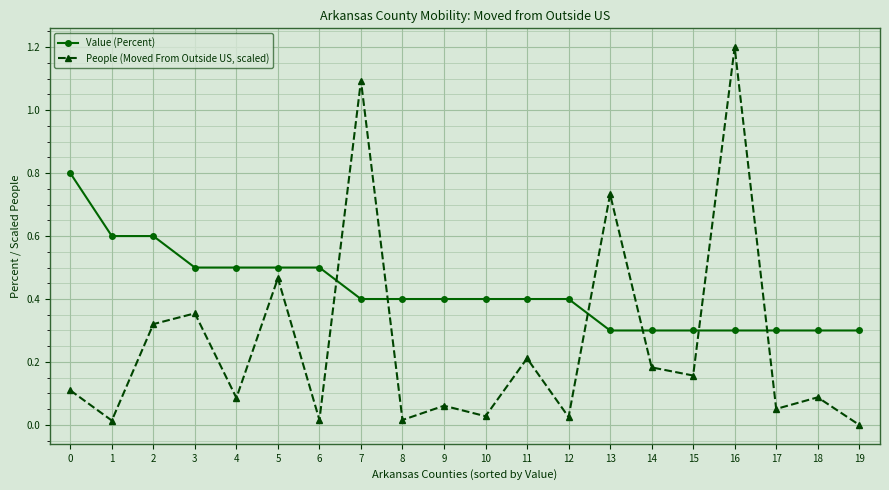

What are all the series names shown in the legend?

Value (Percent), People (Moved From Outside US, scaled)